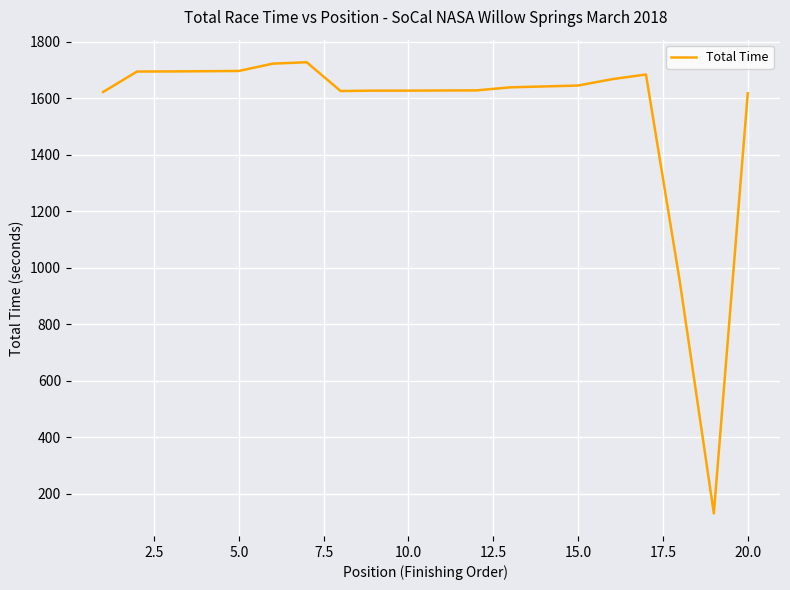

Does the chart have visible grid lines?

Yes